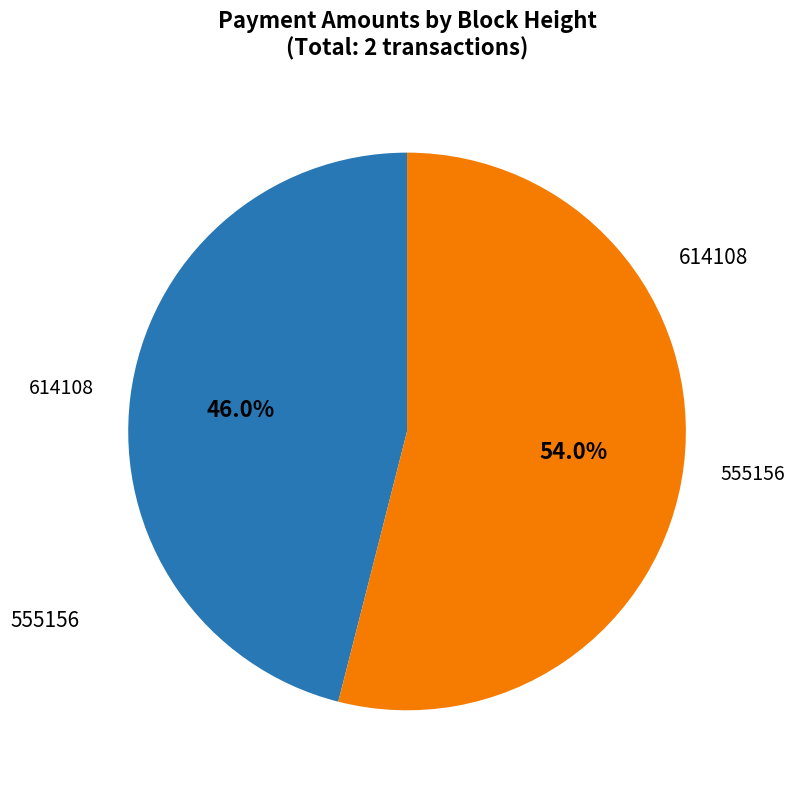

Is there a majority slice in this chart?

Yes